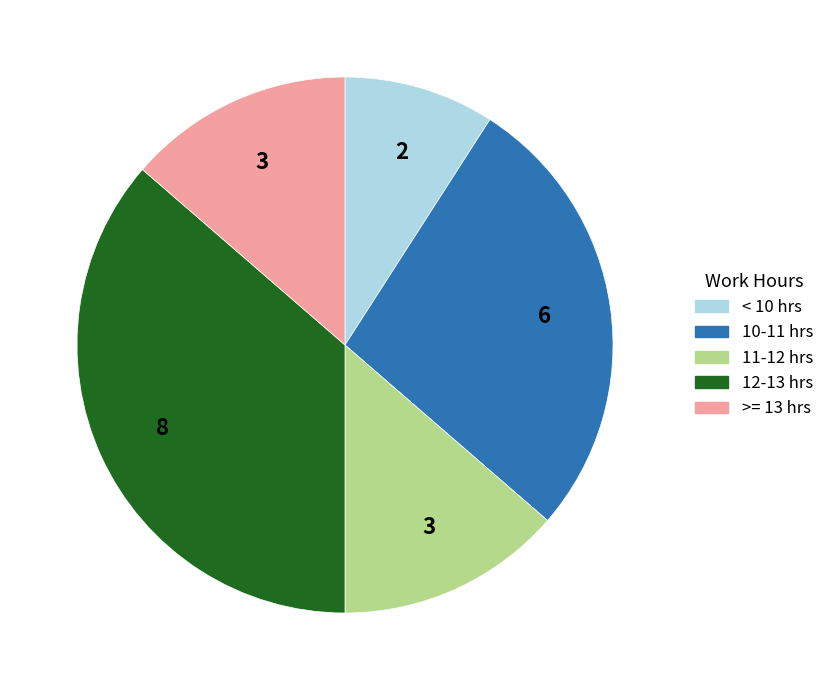

How many segments does this pie chart have?

5